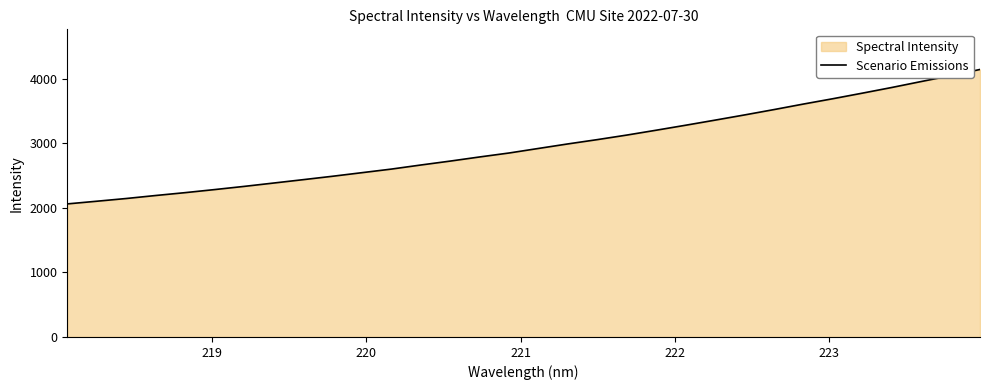

What is the smallest value displayed?

2060.8